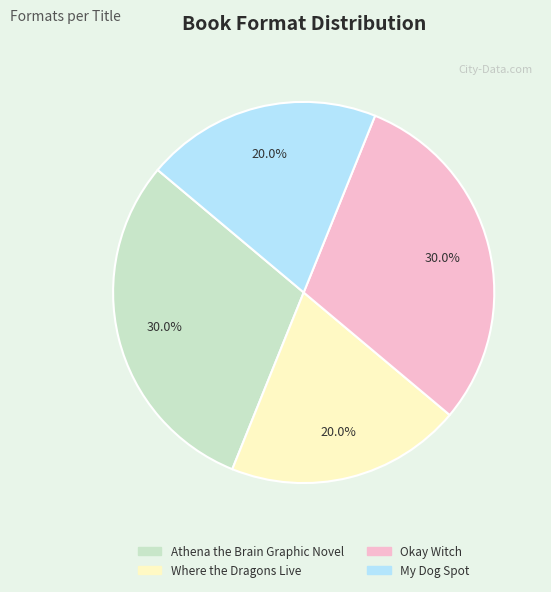

What percentage do Where the Dragons Live and My Dog Spot together represent?

40.0%